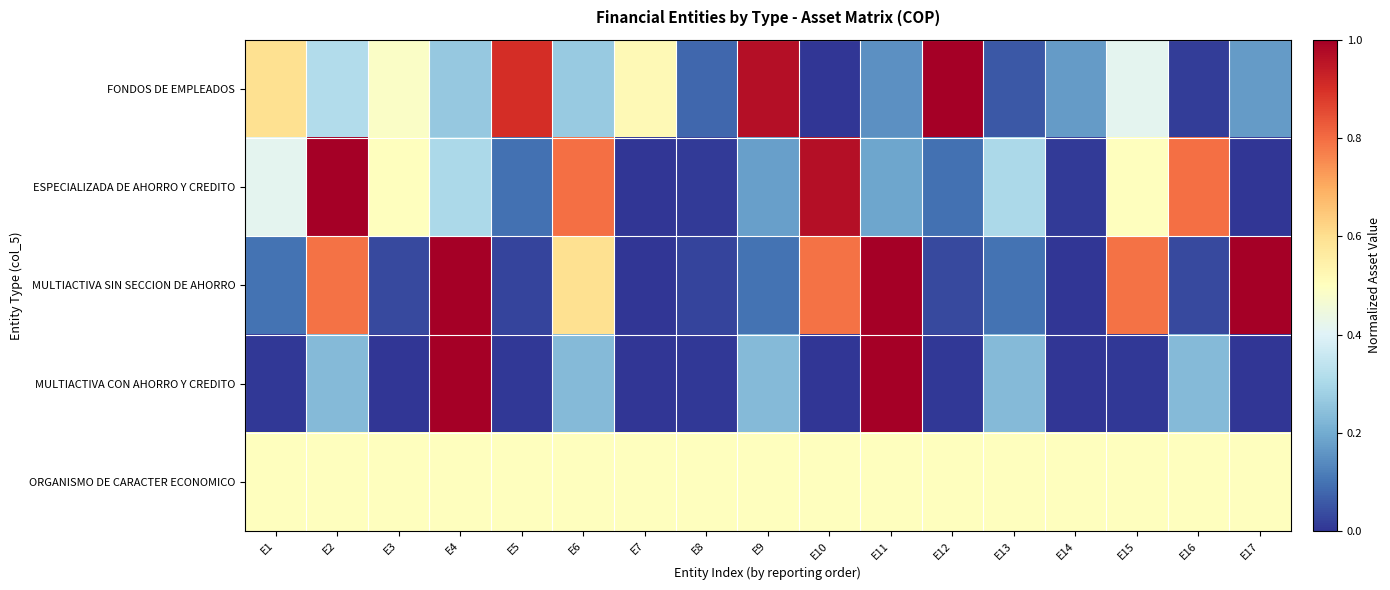

Reading left to right, what are all the values shown in this chart?

FONDOS DE EMPLEADOS: E1=0.6	E2=0.3	E3=0.5	E4=0.3	E5=0.9	E6=0.3	E7=0.5	E8=0.1	E9=1.0	E10=0.0	E11=0.2	E12=1.0	E13=0.1	E14=0.2	E15=0.4	E16=0.0	E17=0.2
ESPECIALIZADA DE AHORRO Y CREDITO: E1=0.4	E2=1.0	E3=0.5	E4=0.3	E5=0.1	E6=0.8	E7=0.0	E8=0.0	E9=0.2	E10=1.0	E11=0.2	E12=0.1	E13=0.3	E14=0.0	E15=0.5	E16=0.8	E17=0.0
MULTIACTIVA SIN SECCION DE AHORRO: E1=0.1	E2=0.8	E3=0.0	E4=1.0	E5=0.0	E6=0.6	E7=0.0	E8=0.0	E9=0.1	E10=0.8	E11=1.0	E12=0.0	E13=0.1	E14=0.0	E15=0.8	E16=0.0	E17=1.0
MULTIACTIVA CON AHORRO Y CREDITO: E1=0.0	E2=0.2	E3=0.0	E4=1.0	E5=0.0	E6=0.2	E7=0.0	E8=0.0	E9=0.2	E10=0.0	E11=1.0	E12=0.0	E13=0.2	E14=0.0	E15=0.0	E16=0.2	E17=0.0
ORGANISMO DE CARACTER ECONOMICO: E1=0.5	E2=0.5	E3=0.5	E4=0.5	E5=0.5	E6=0.5	E7=0.5	E8=0.5	E9=0.5	E10=0.5	E11=0.5	E12=0.5	E13=0.5	E14=0.5	E15=0.5	E16=0.5	E17=0.5